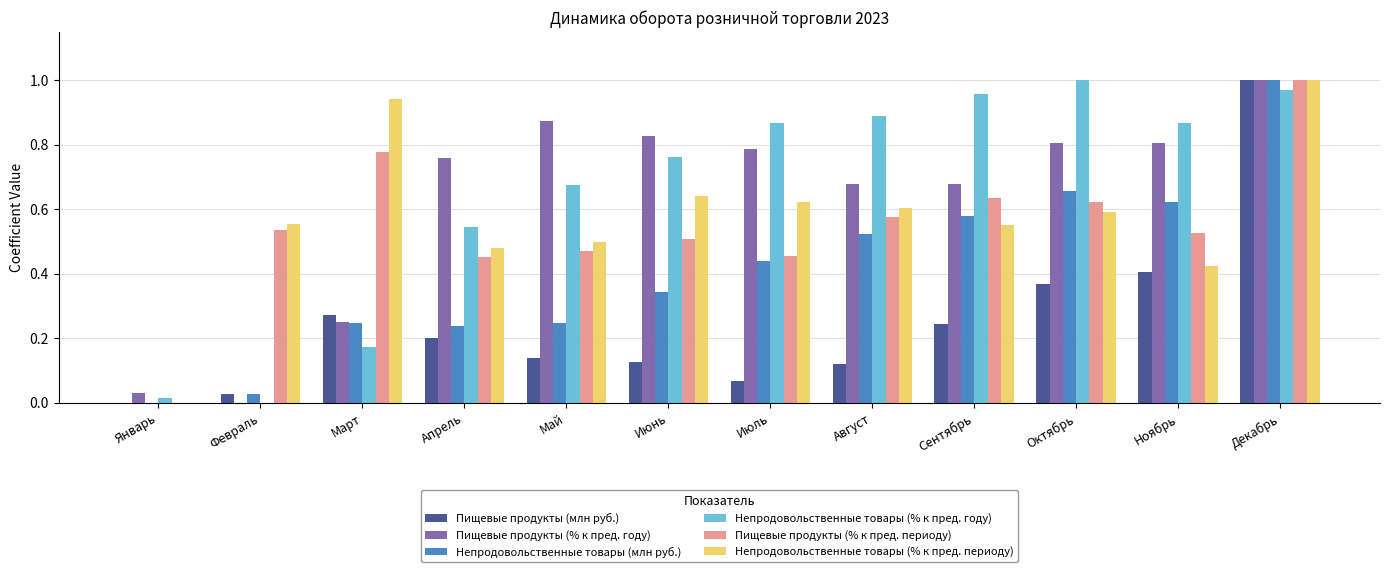

Is it true that Пищевые продукты (% к пред. периоду) equals 0.5 at Июнь?

True